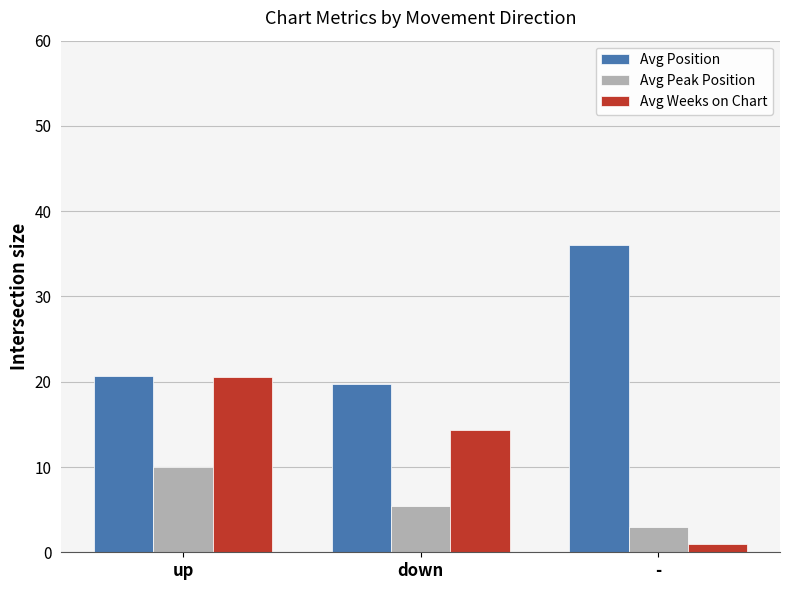

How many data points does each series have?

3